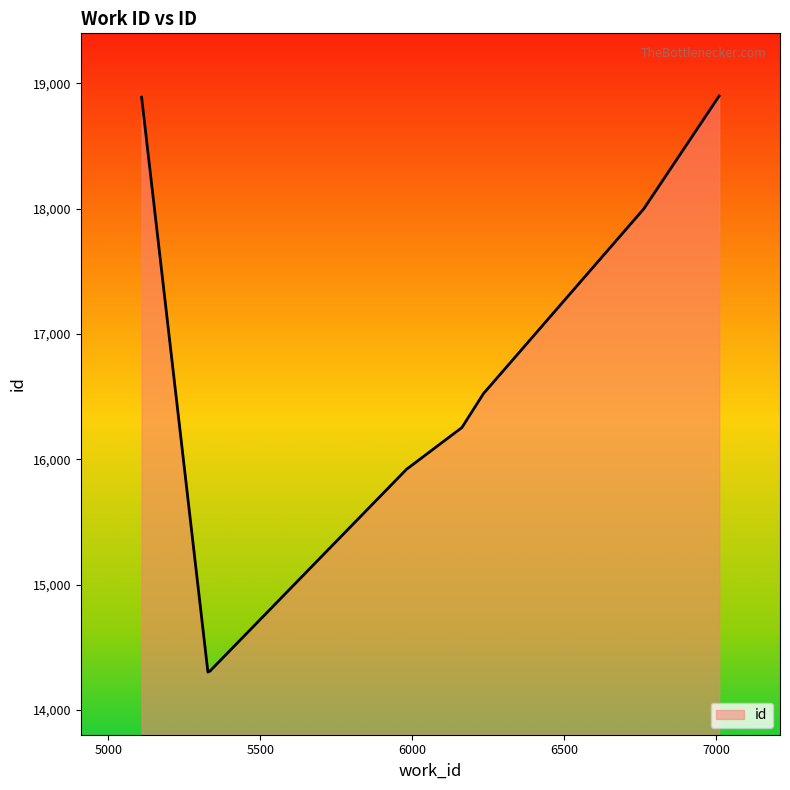

What is the difference between the maximum and minimum values?

4597